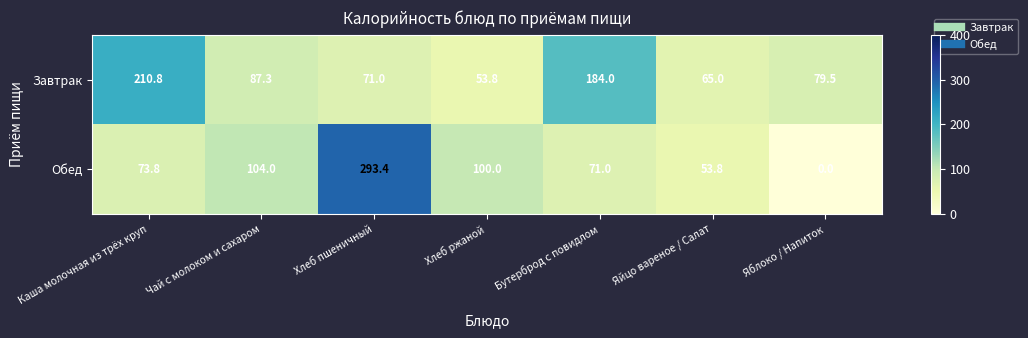

What is the difference between the maximum and minimum values in the Обед series?

293.4